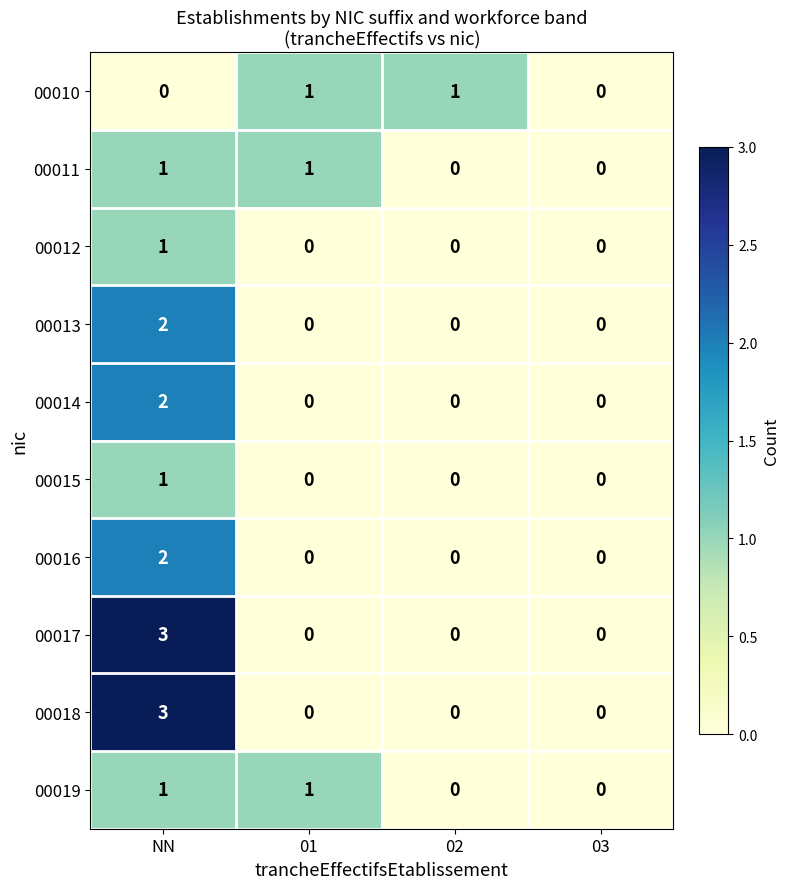

What is the difference between the 00017 values at NN and 01?

3